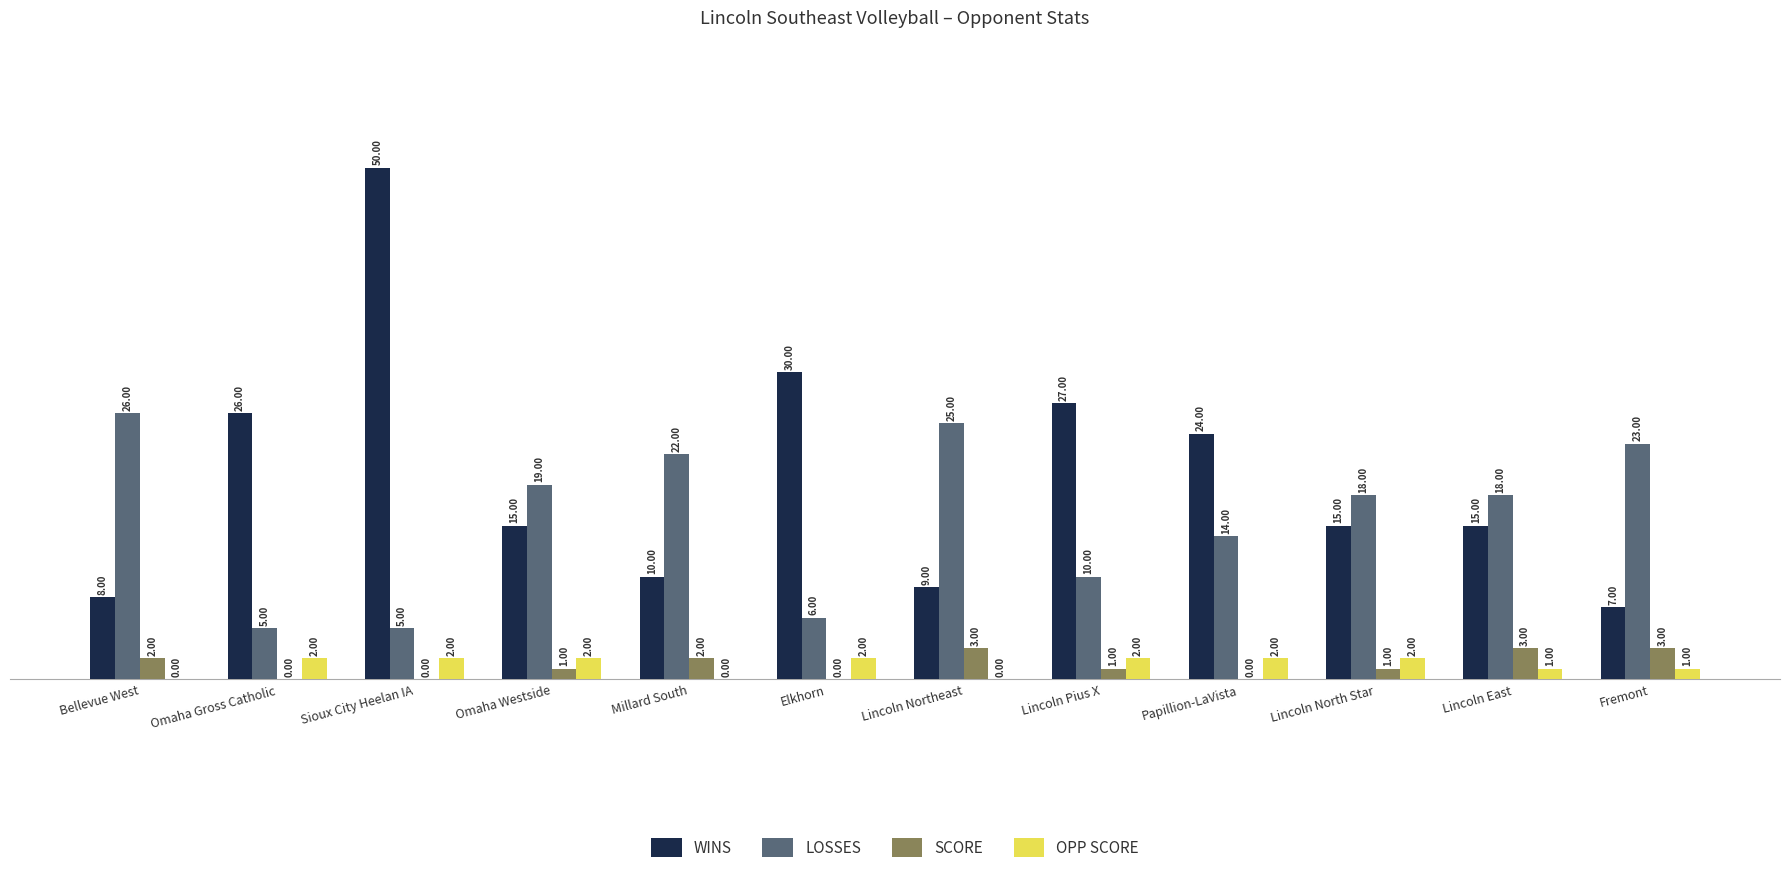

Where is WINS nearest to the value 28?

Lincoln Pius X